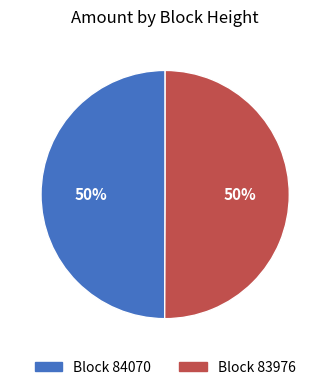

To the nearest percent, what is the average slice percentage?

50%